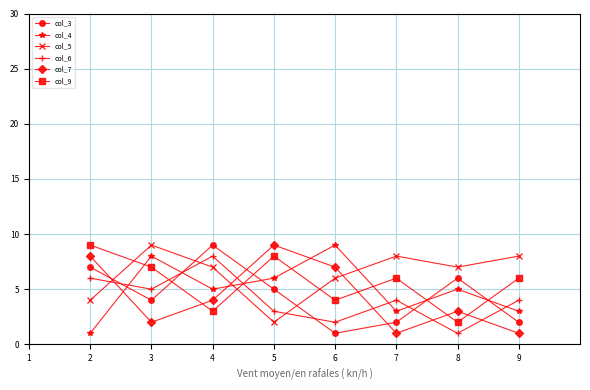

Which category has the highest value in the col_3 series?

4